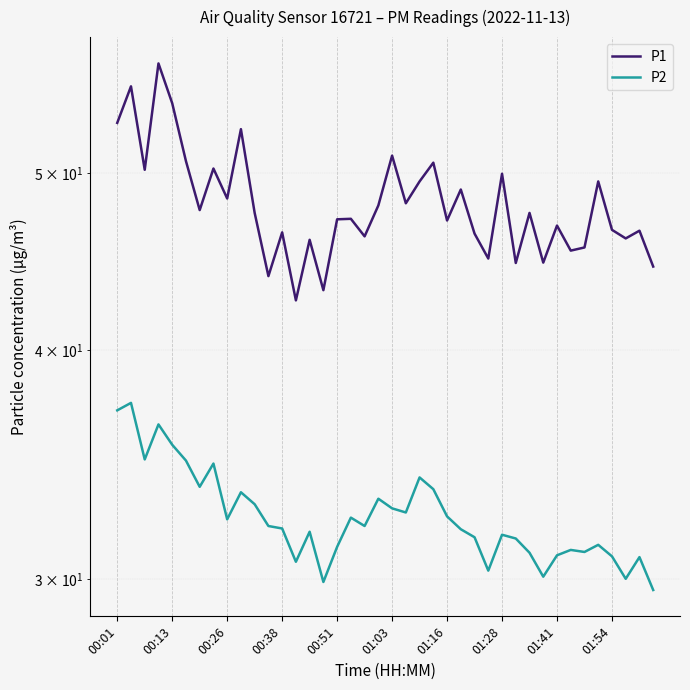

What is the sum of the P2 values at 39 and 38?

60.5